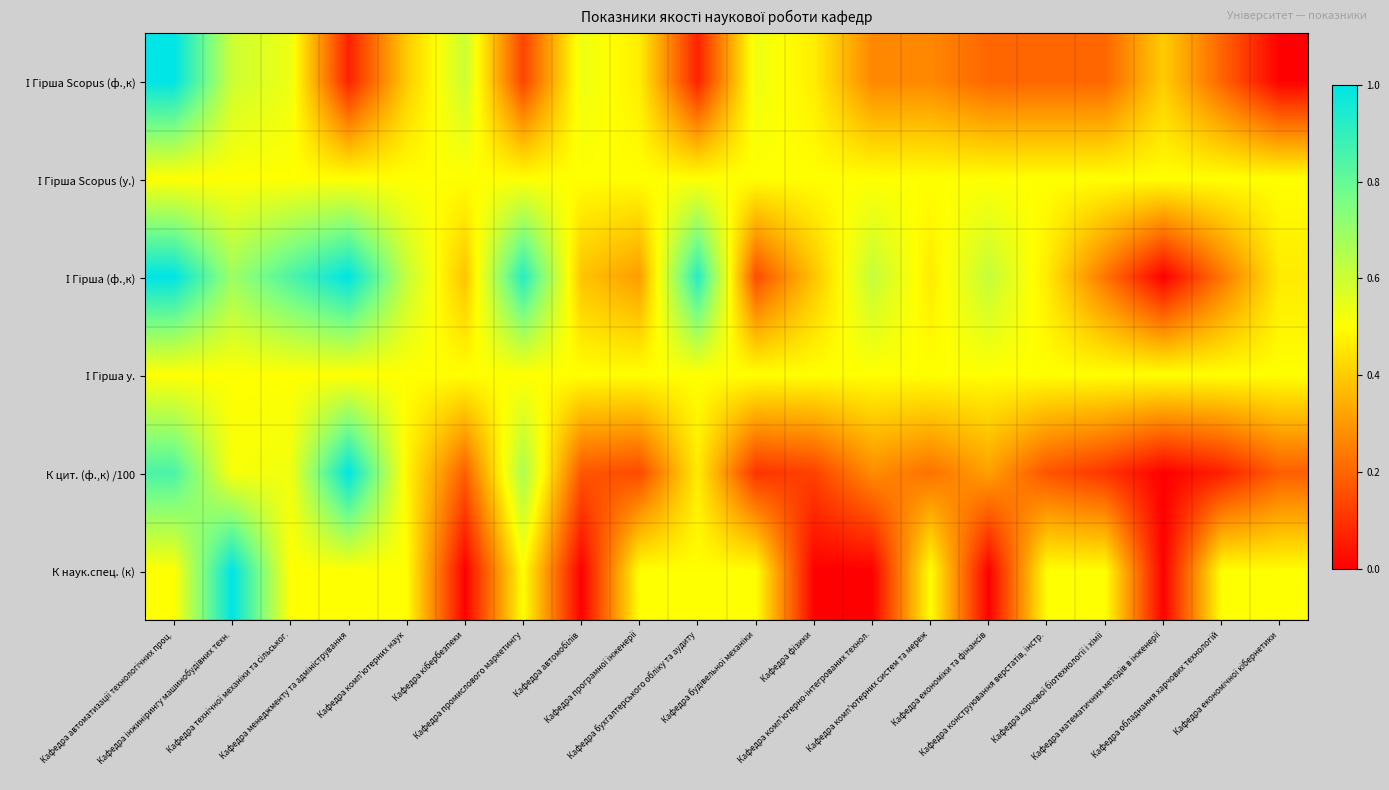

Rank the series at Кафедра інжинірингу машинобудівних техн. from lowest to highest value.

І Гірша Scopus (у.), І Гірша у., К цит. (ф.,к) /100, І Гірша Scopus (ф.,к), І Гірша (ф.,к), К наук.спец. (к)